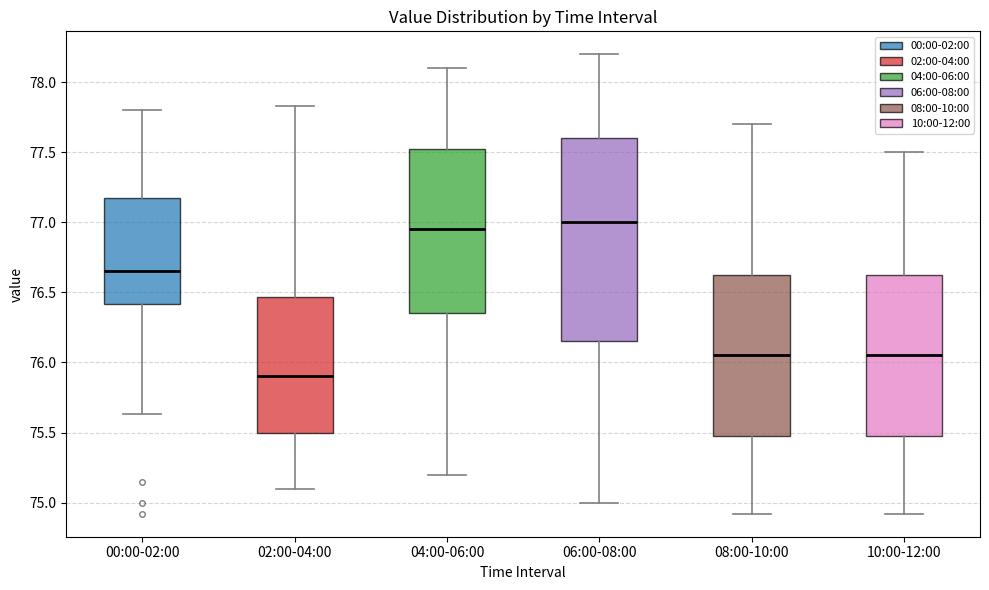

Reading left to right, read every box against the y-axis: the position of its median line, the range the box covers, and the ends of its whiskers. The values are not printed on the chart, so give them approximately, as read against the axis.

00:00-02:00: median 76.65, box 76.40 to 77.20, whiskers 75.65 to 77.80
02:00-04:00: median 75.90, box 75.50 to 76.45, whiskers 75.10 to 77.85
04:00-06:00: median 76.95, box 76.35 to 77.55, whiskers 75.20 to 78.10
06:00-08:00: median 77.00, box 76.15 to 77.60, whiskers 75.00 to 78.20
08:00-10:00: median 76.05, box 75.50 to 76.65, whiskers 74.90 to 77.70
10:00-12:00: median 76.05, box 75.50 to 76.65, whiskers 74.90 to 77.50